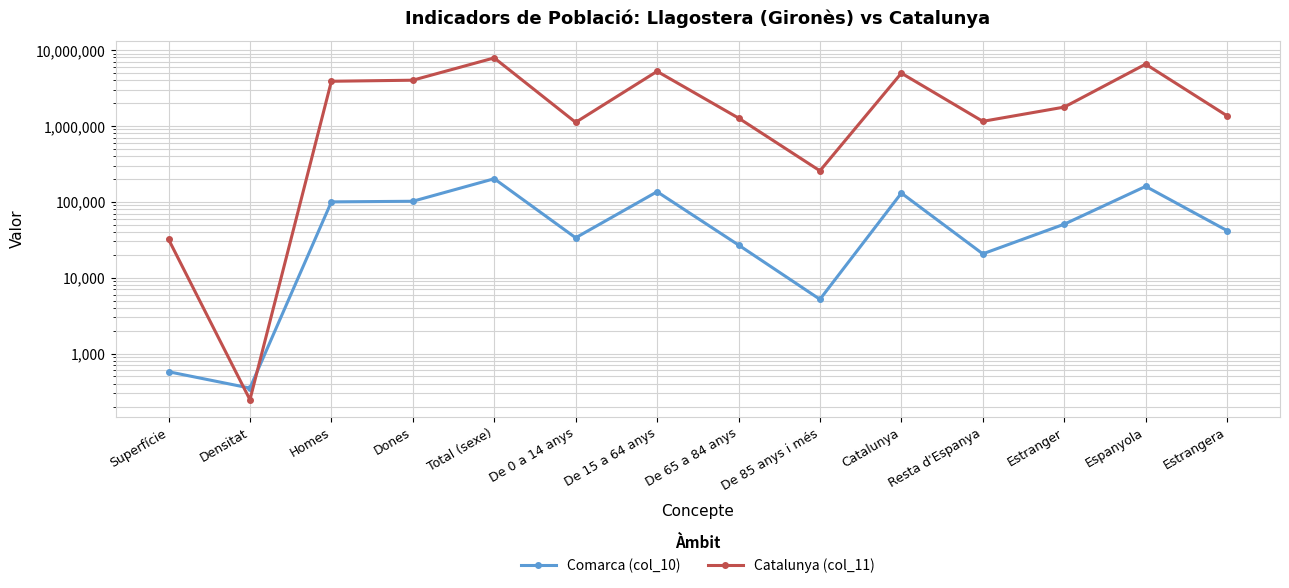

Which series has the largest total across all categories?

Catalunya (col_11)